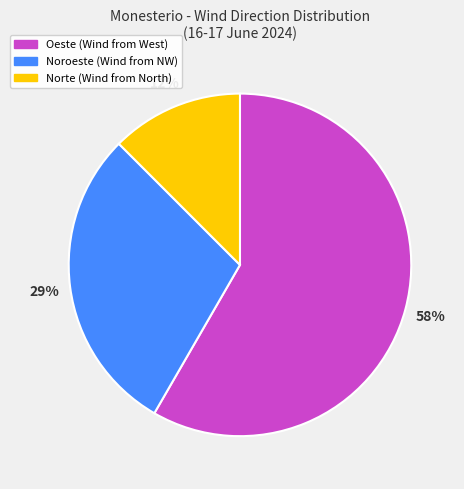

Is there any slice that represents more than half of the pie?

Yes